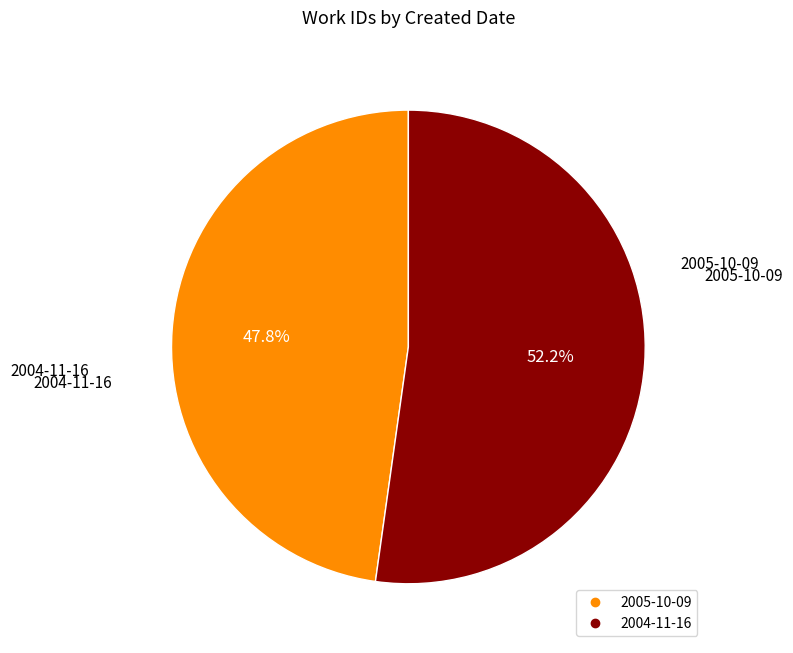

What is the majority slice?

2004-11-16